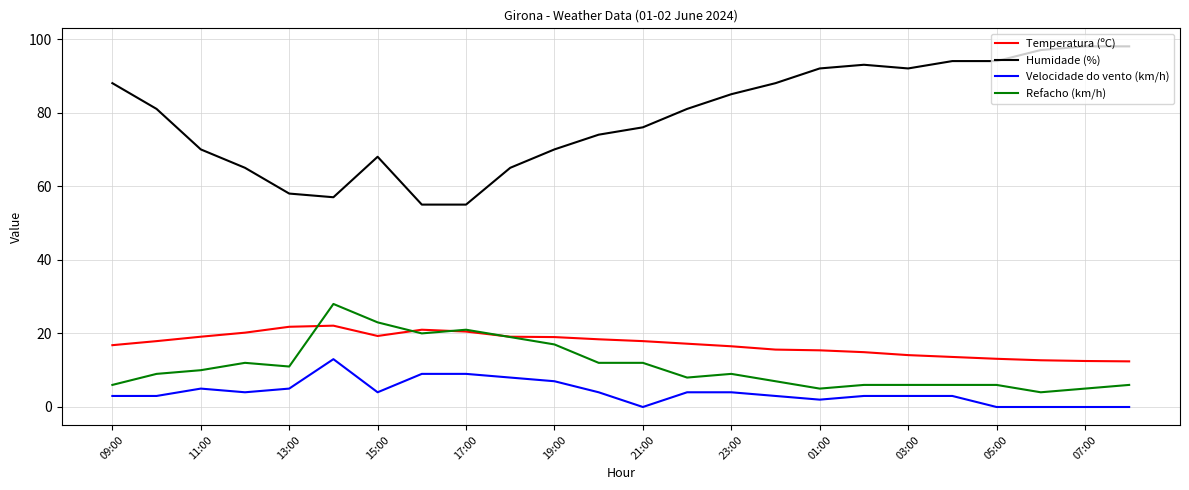

Rank the series by their maximum value, from lowest to highest.

Velocidade do vento (km/h), Temperatura (ºC), Refacho (km/h), Humidade (%)